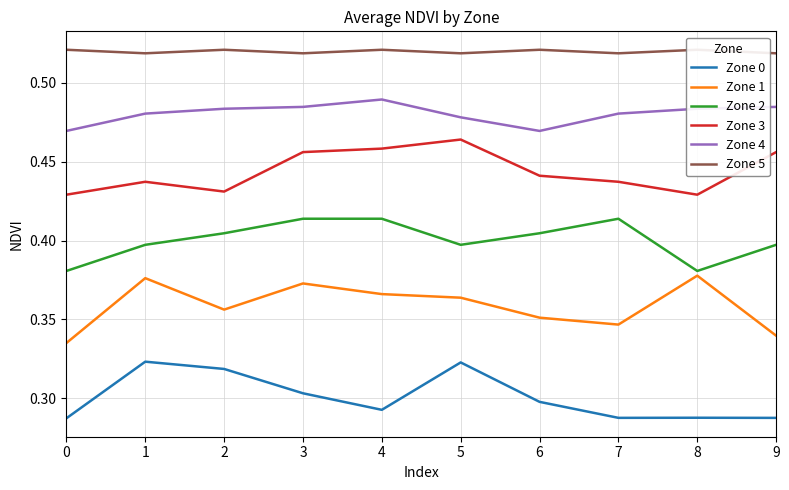

What is the lowest value of the Zone 4 series?

0.5